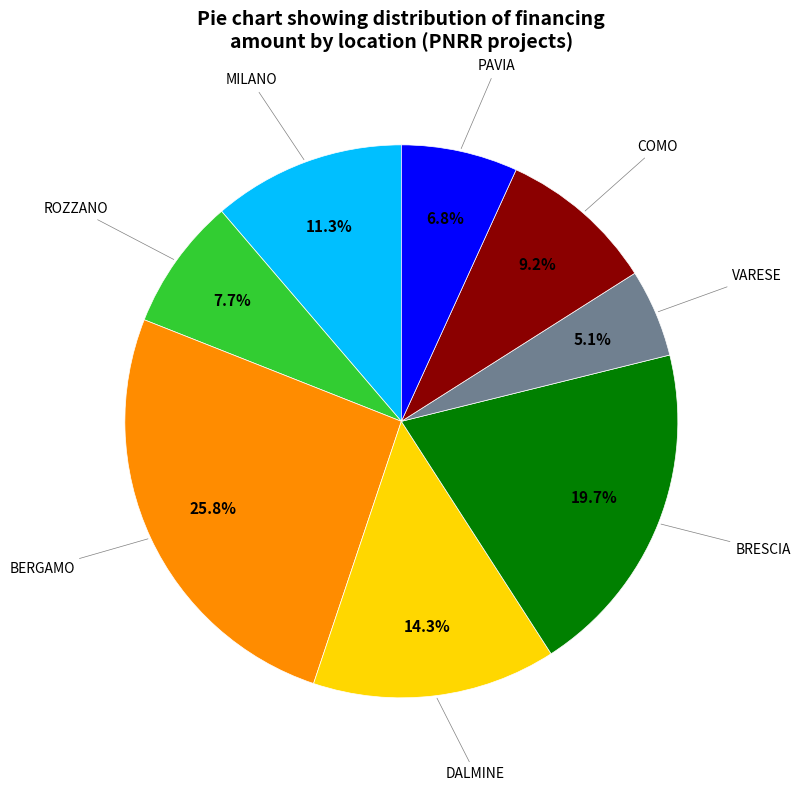

Does any single category account for the majority?

No